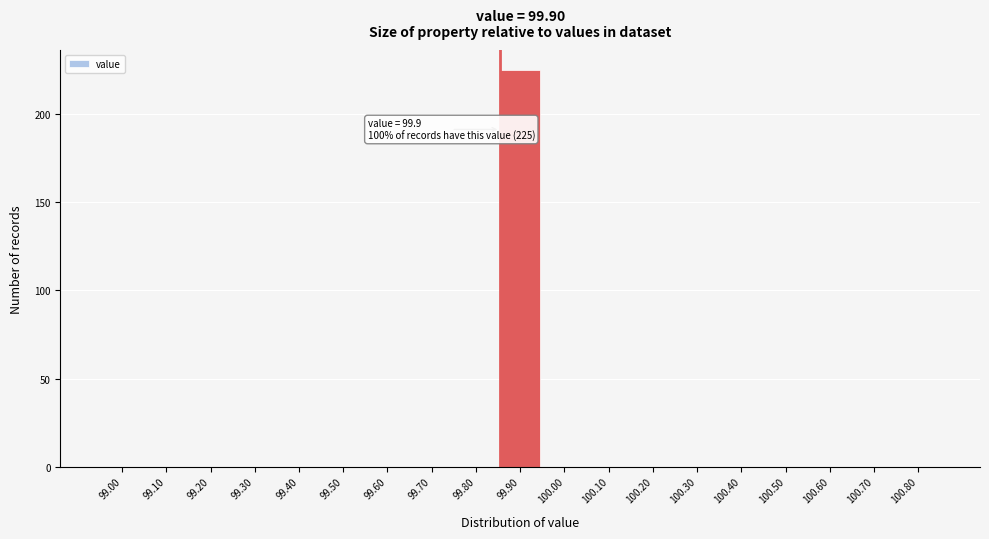

Reading left to right, list all the values displayed in this chart.

99.00=0	99.10=0	99.20=0	99.30=0	99.40=0	99.50=0	99.60=0	99.70=0	99.80=0	99.90=225	100.00=0	100.10=0	100.20=0	100.30=0	100.40=0	100.50=0	100.60=0	100.70=0	100.80=0